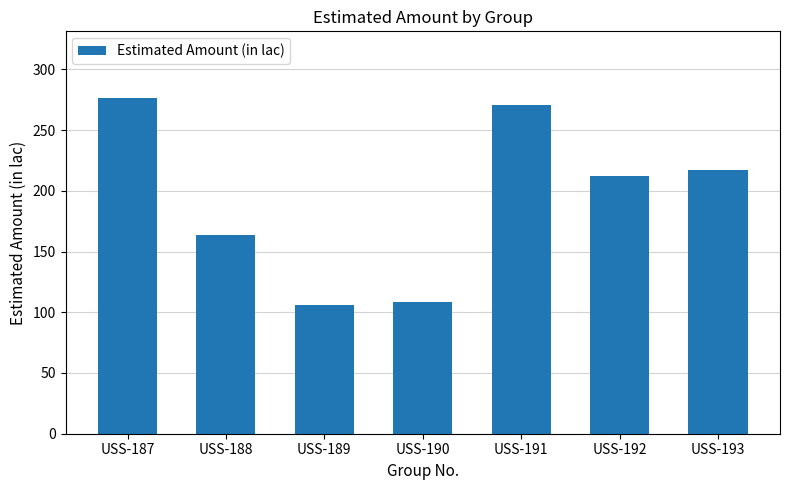

What is the change in value from USS-188 to USS-192?

+48.9